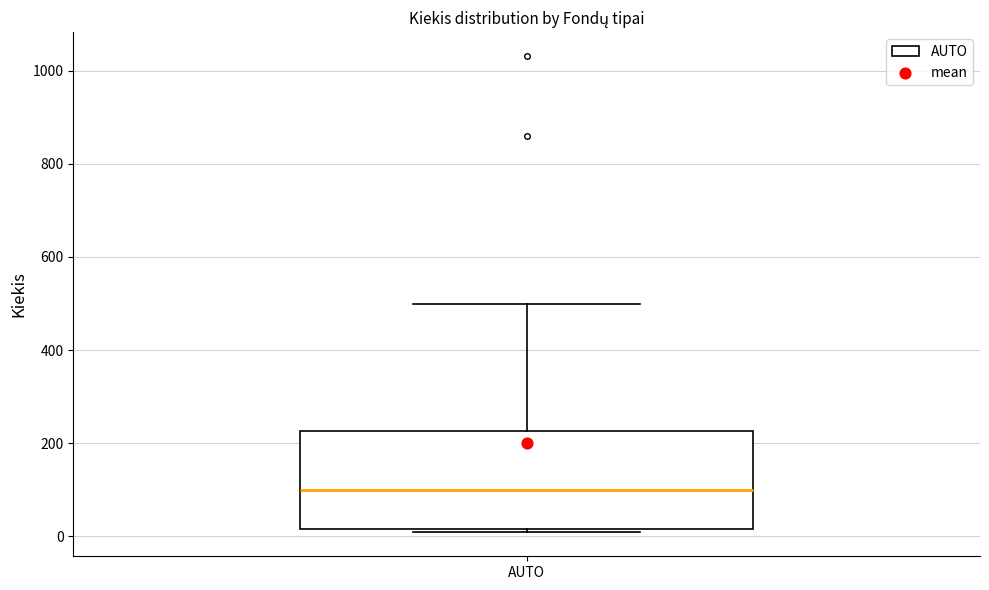

Read this box plot against the y-axis: the position of the median line, the range covered by the box, and the ends of both whiskers. The values are not printed on the chart, so give them approximately, as read against the axis.

median 100, box 20 to 220, whiskers 0 to 500